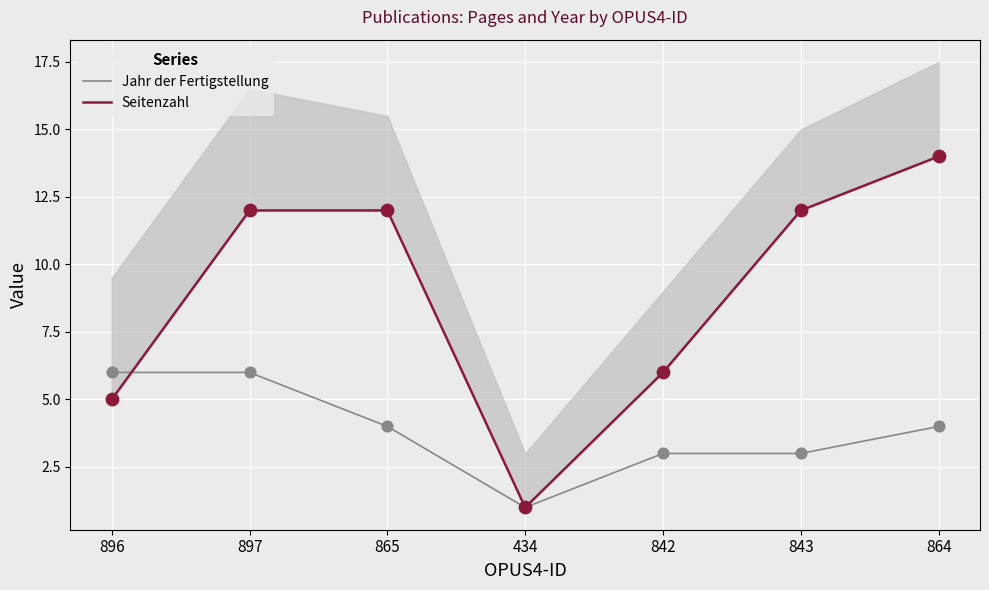

Which series reaches the minimum Y coordinate?

Jahr der Fertigstellung